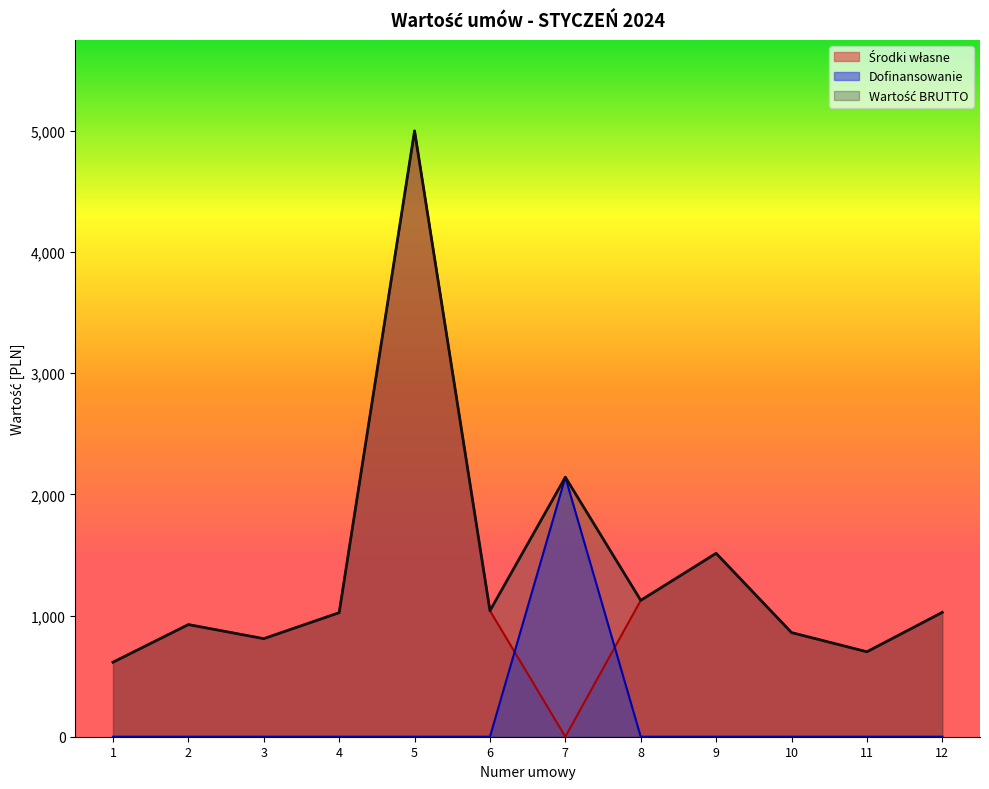

Reading left to right, transcribe all the data shown in this chart.

Środki własne: 615.0	925.6	809.3	1023.7	5000.0	1039.8	0.0	1125.5	1513.5	859.3	701.1	1026.3
Dofinansowanie: 0.0	0.0	0.0	0.0	0.0	0.0	2142.0	0.0	0.0	0.0	0.0	0.0
Wartość BRUTTO: 615.0	925.6	809.3	1023.7	5000.0	1039.8	2142.0	1125.5	1513.5	859.3	701.1	1026.3